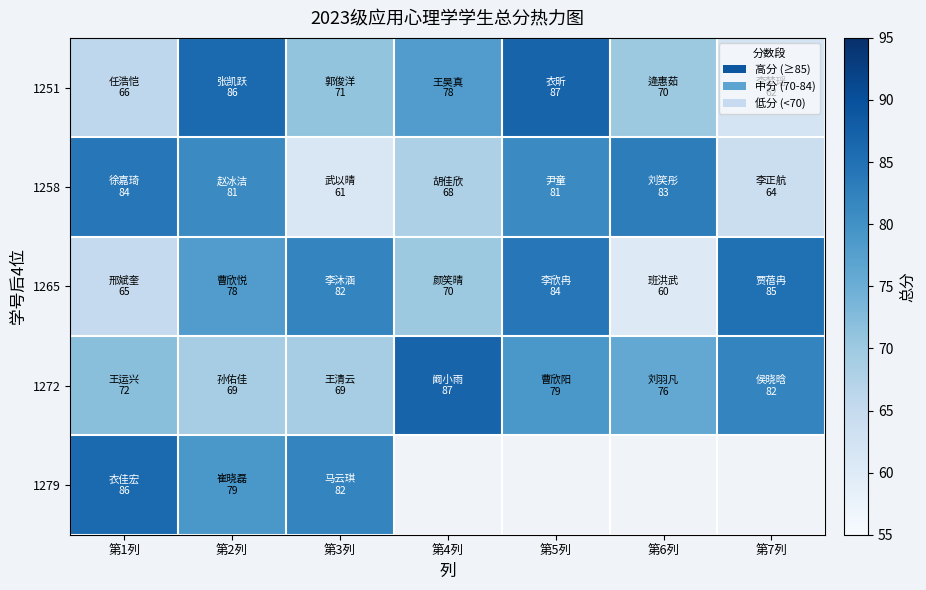

At which label is 1258 closest to 72?

第4列